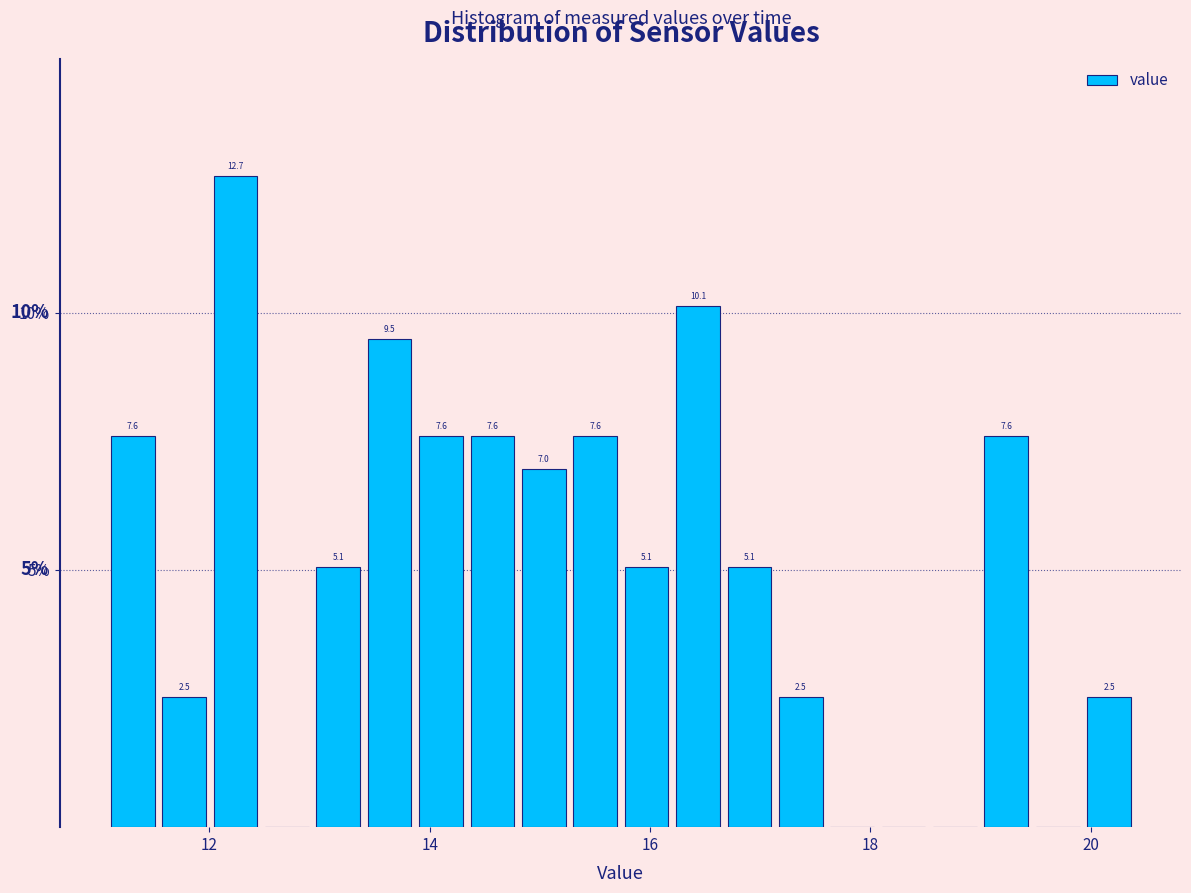

Around what value on the x-axis is the tallest bar? Give the approximate position of its centre, as read against the axis.

12.2